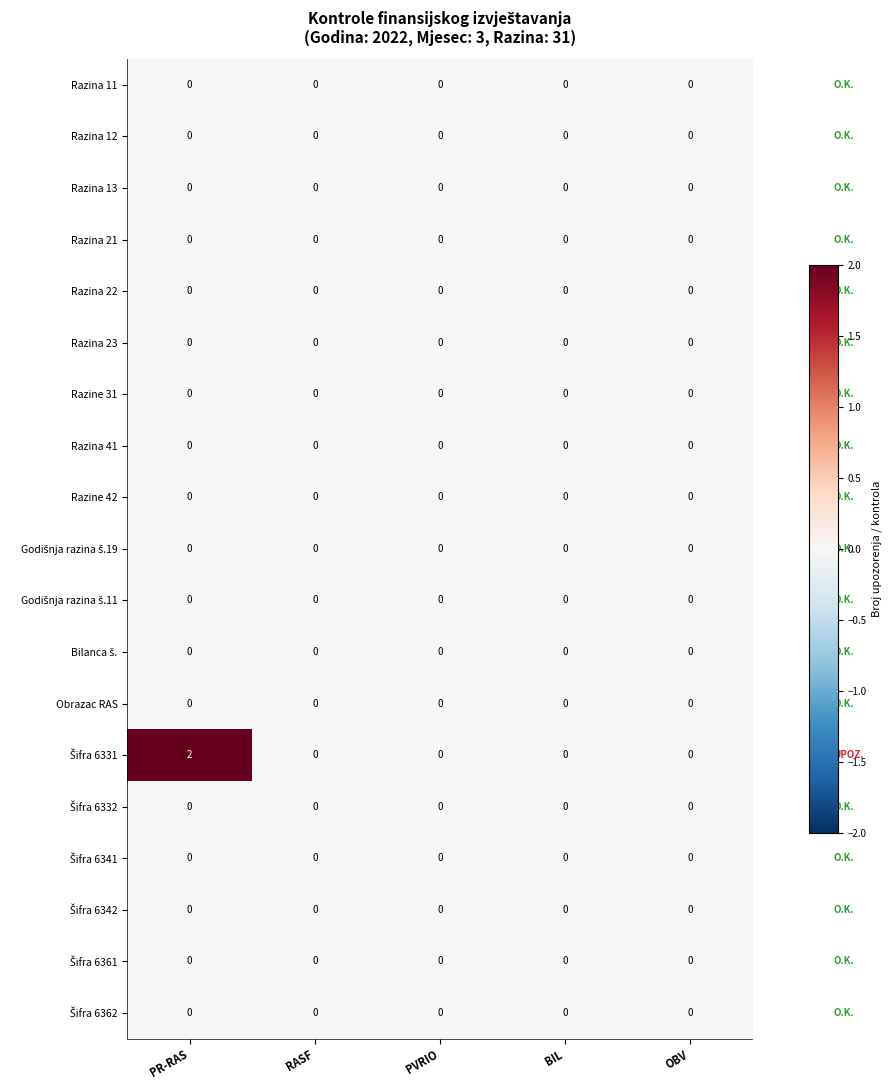

At which category is the sum across all series the highest?

PR-RAS